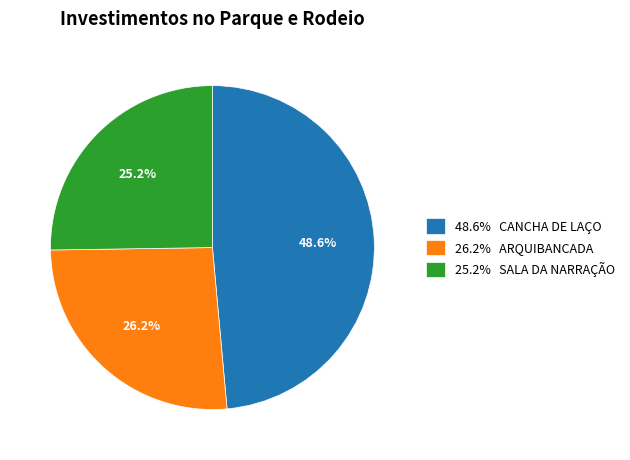

To the nearest percent, what is the average slice percentage?

33%